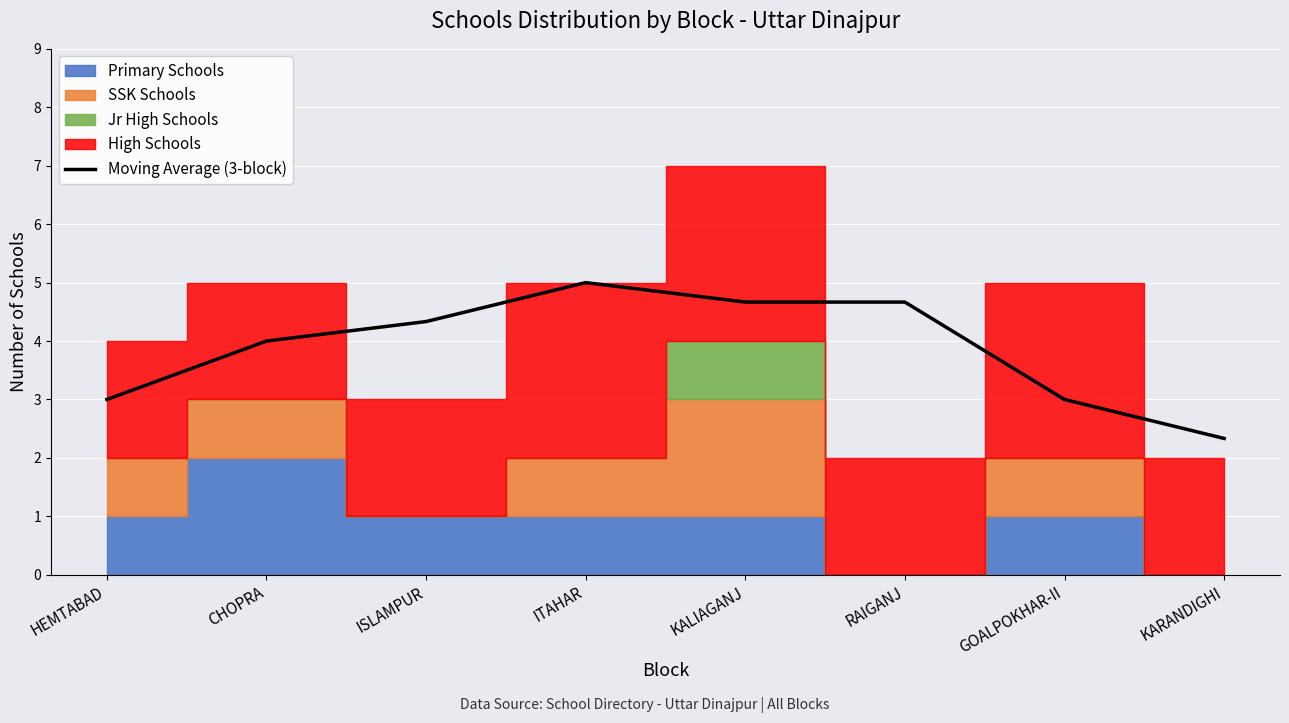

True or false: there are more than 1 points higher than both neighbors.

False